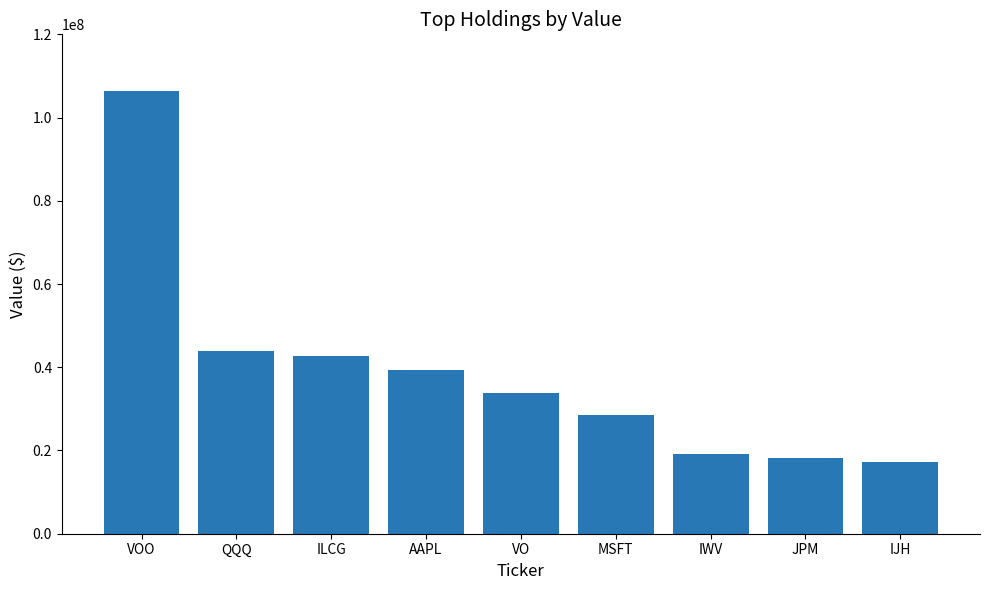

Reading left to right, extract all data points from this chart.

VOO=106497000	QQQ=43896000	ILCG=42605000	AAPL=39382000	VO=33923000	MSFT=28472000	IWV=19116000	JPM=18269000	IJH=17119000